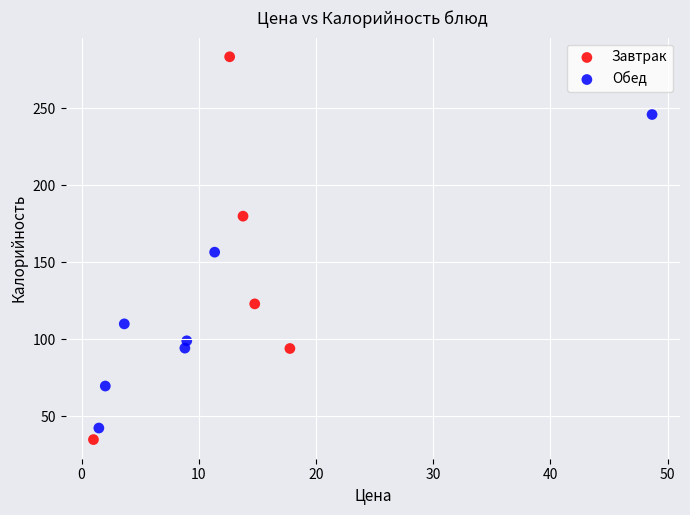

Which series contains the highest Y value?

Завтрак